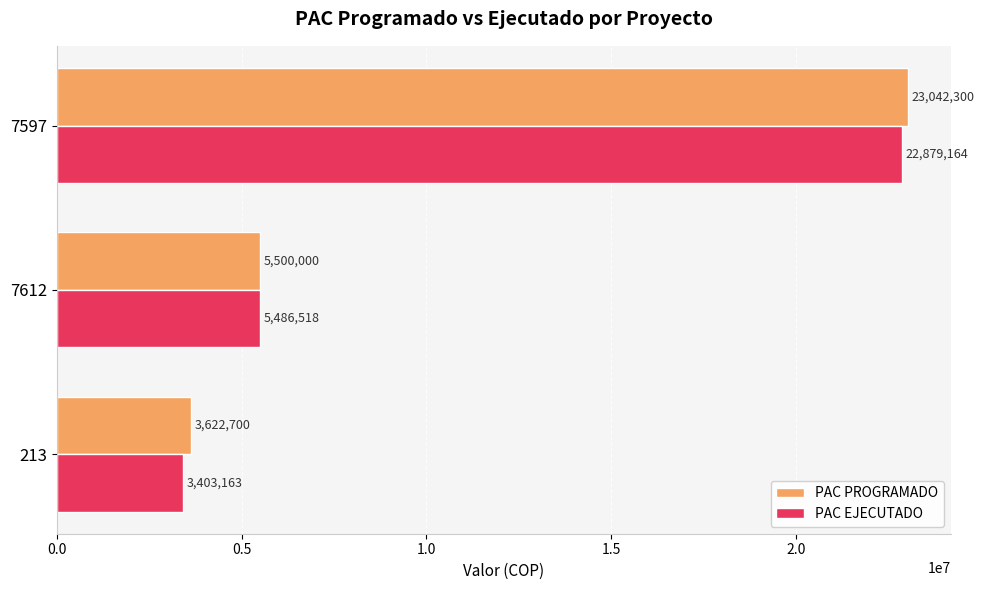

Which series has the largest total across all categories?

PAC PROGRAMADO